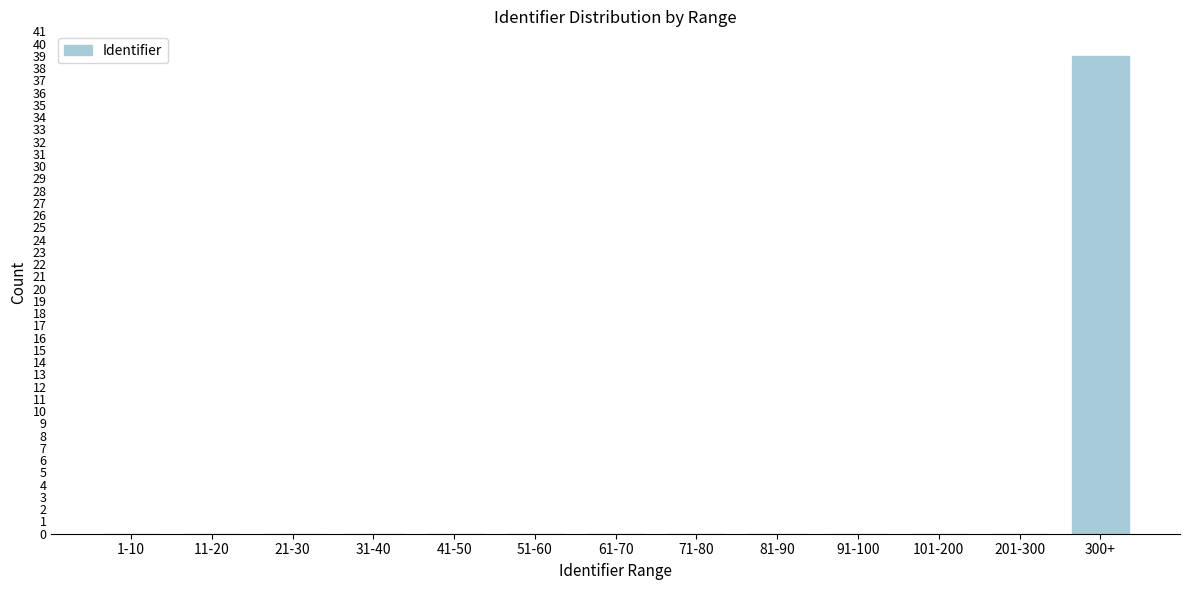

Reading right to left, extract all data points from this chart.

300+=39	201-300=0	101-200=0	91-100=0	81-90=0	71-80=0	61-70=0	51-60=0	41-50=0	31-40=0	21-30=0	11-20=0	1-10=0